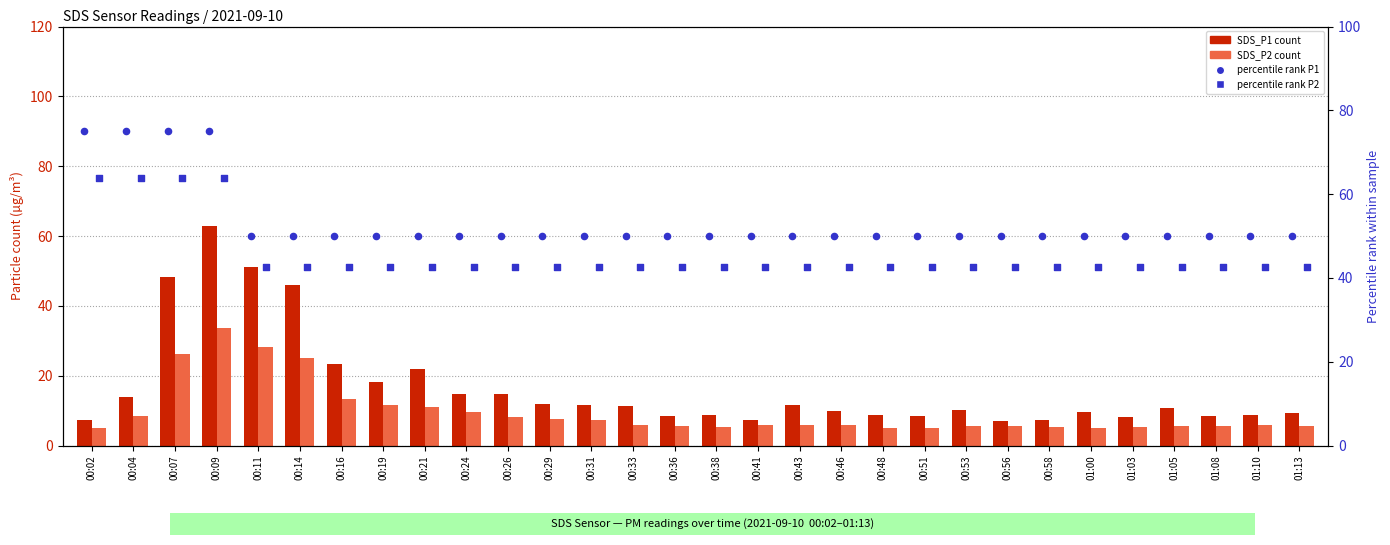

Is the value of SDS_P1 at 00:31 greater than the value of percentile rank (P2) at 00:29?

No